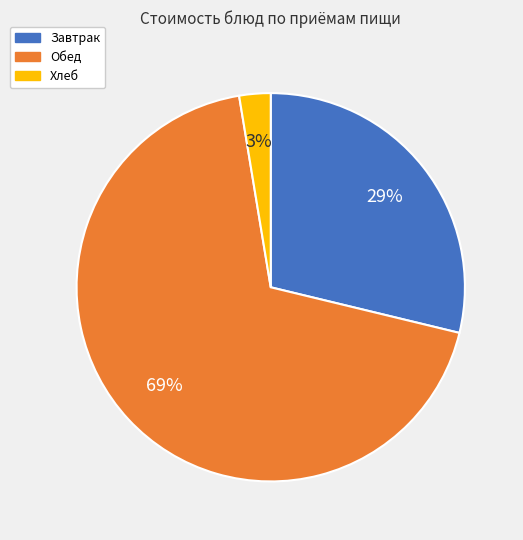

To the nearest percent, what is the average slice percentage?

33%